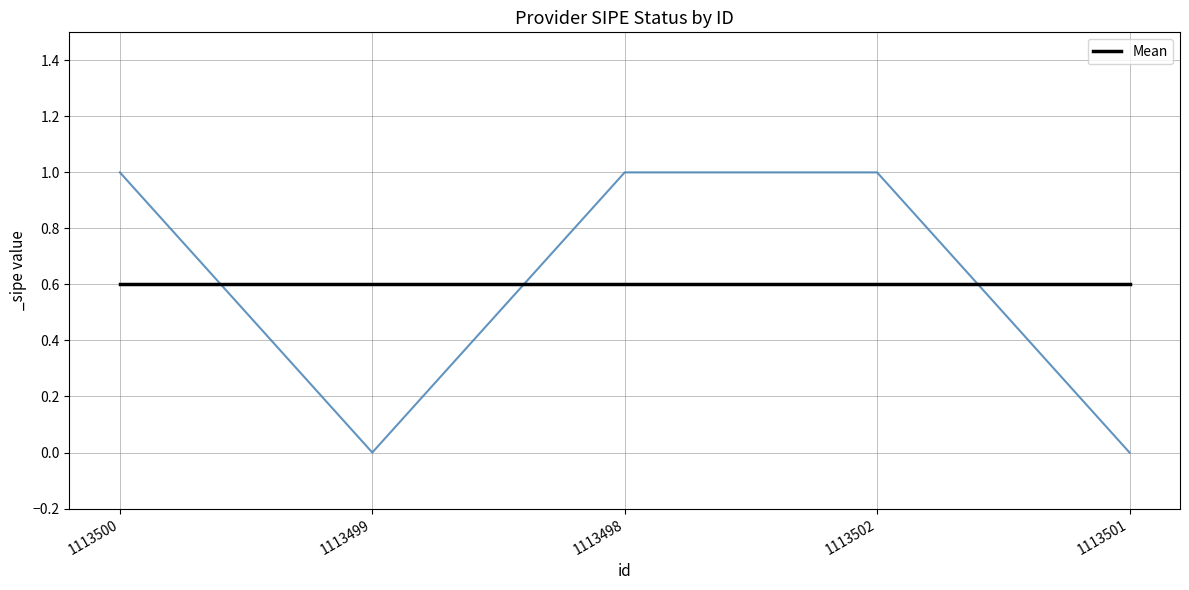

At which label is the value closest to 0?

1113499